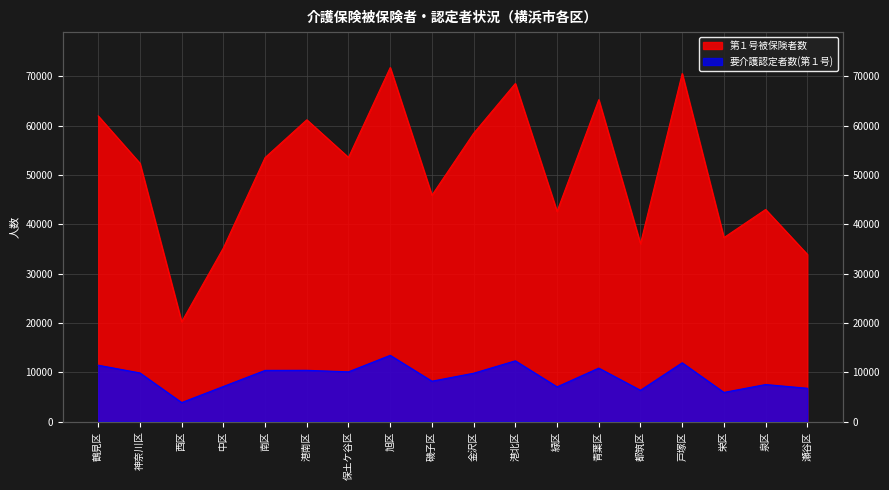

True or false: 第１号被保険者数 has more than 1 interior local peaks.

True